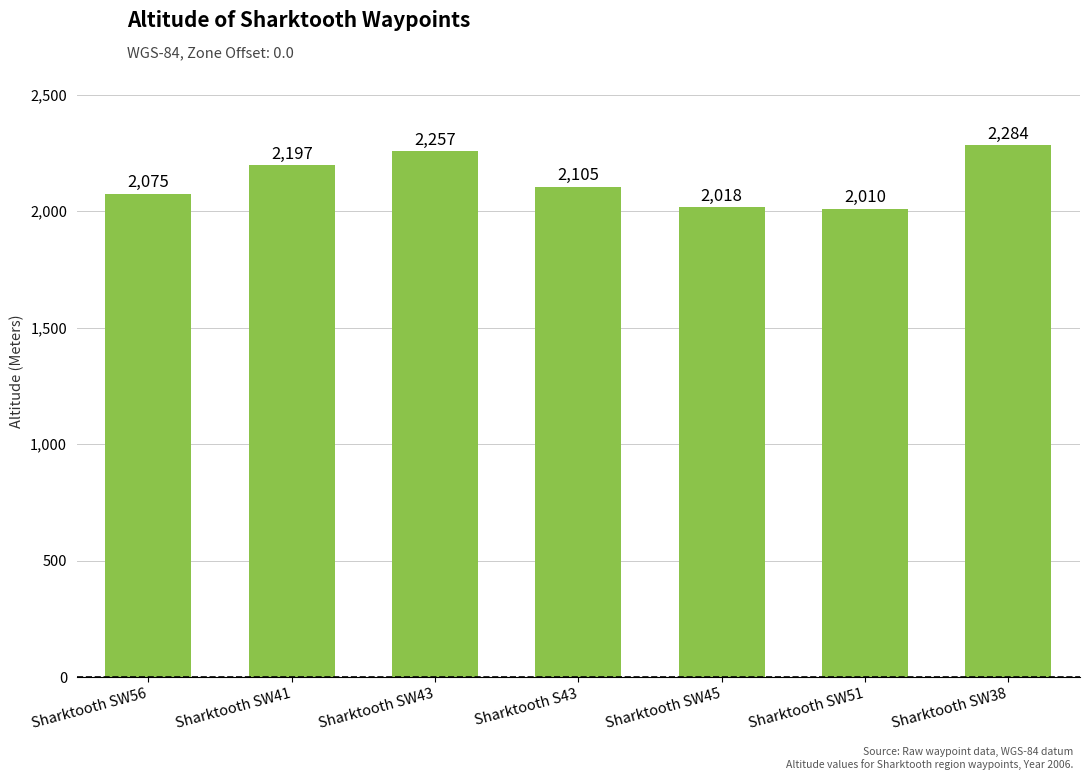

How many distinct data groups are displayed?

1